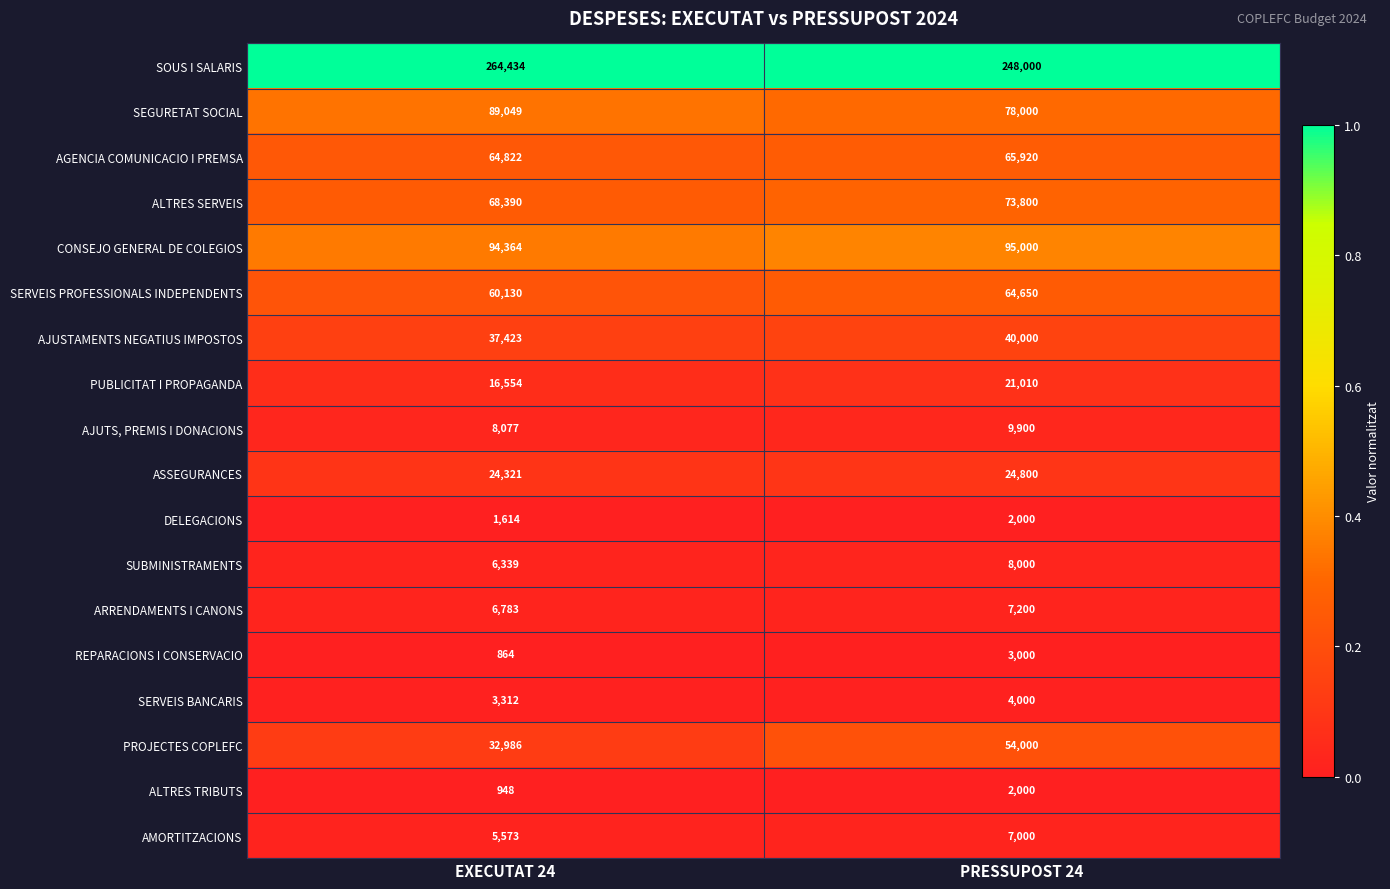

What is the total value across all series at EXECUTAT 24?

785983